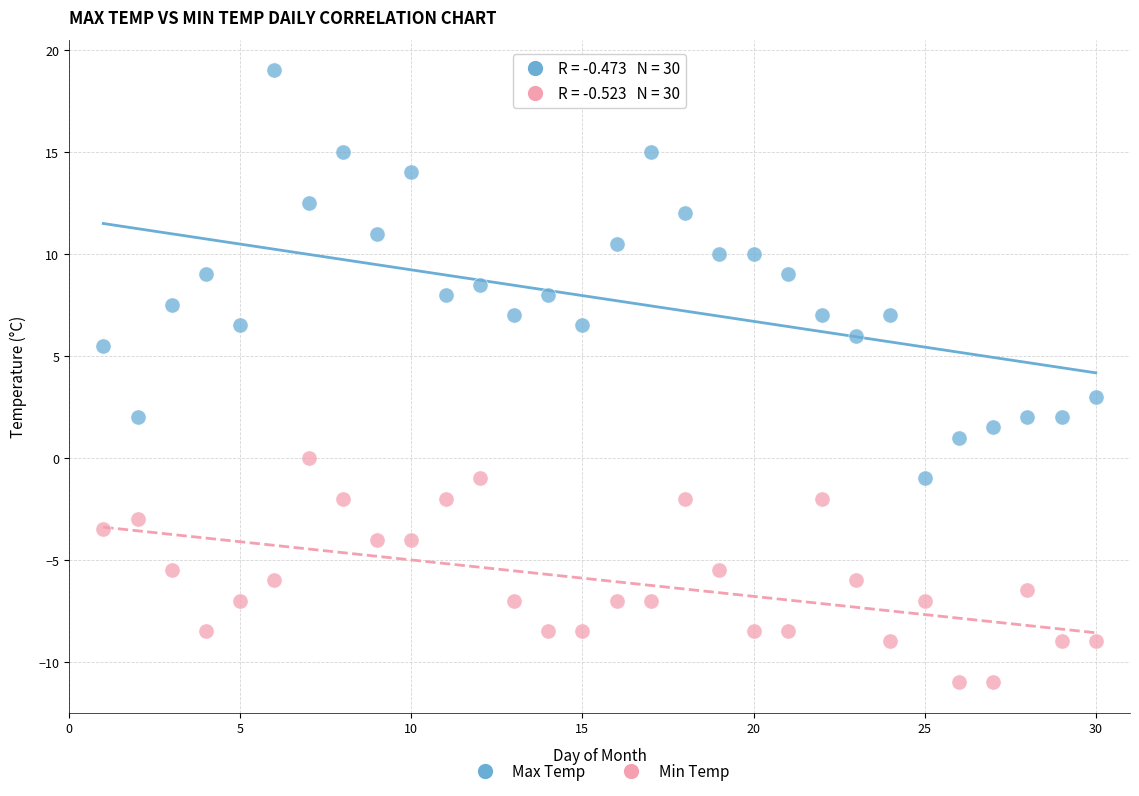

Which series reaches the minimum Y coordinate?

Min Temp